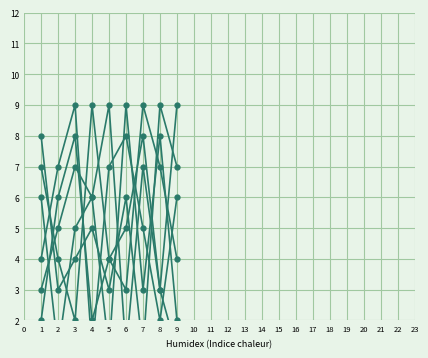

Rank the series at 6 from lowest to highest value.

col_8, col_6, col_5, col_3, col_4, col_2